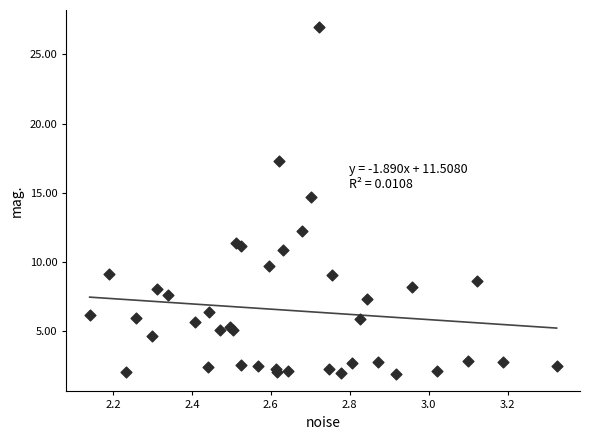

What Y value in the scatter plot is closest to 14?

14.7